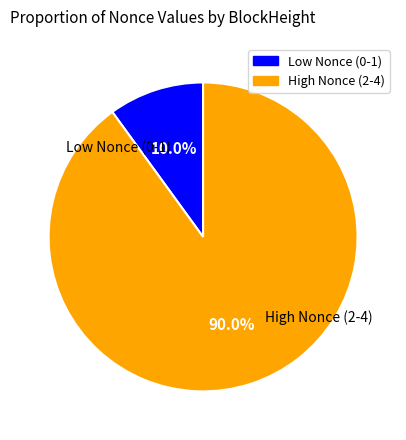

Is there a majority slice in this chart?

Yes